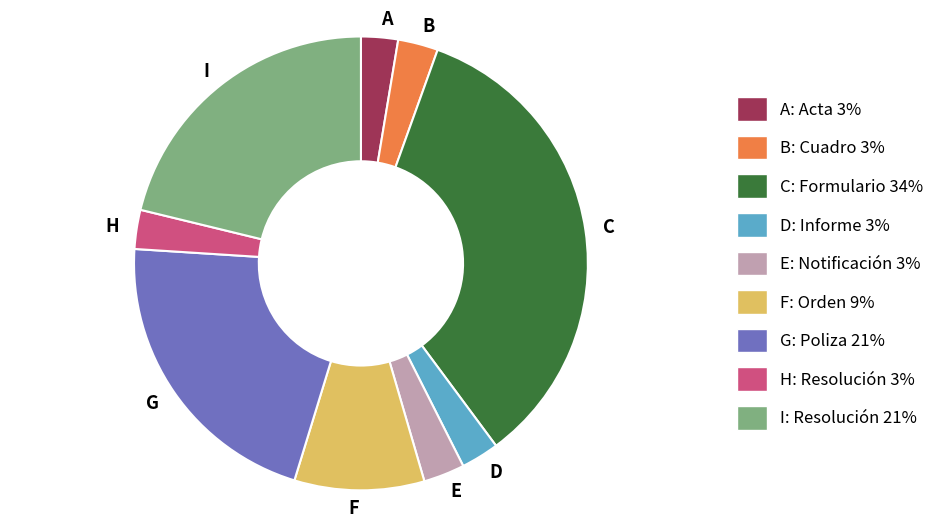

Is the sum of I and B greater than half?

No